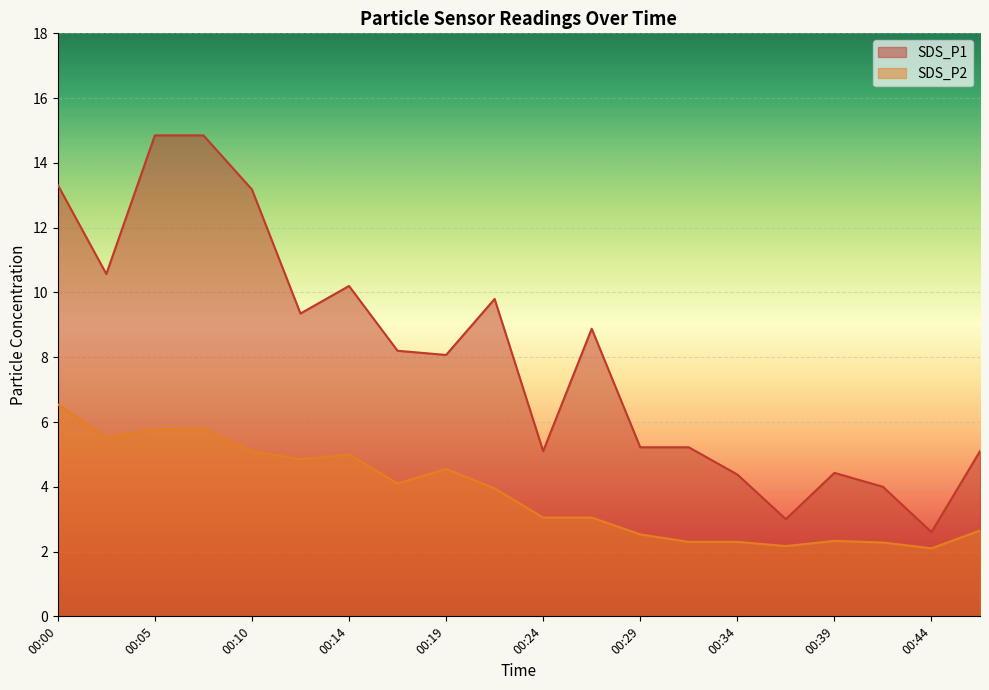

What is the value of the SDS_P2 point at the 9th from the left?

4.5